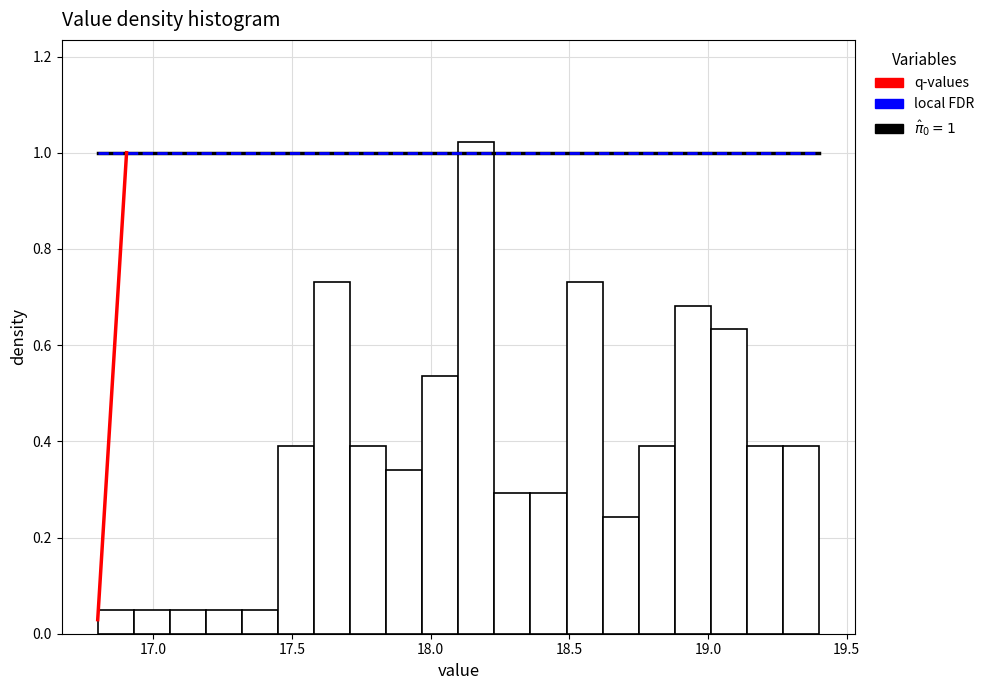

Around what value on the x-axis is the tallest bar? Give the approximate position of its centre, as read against the axis.

18.15